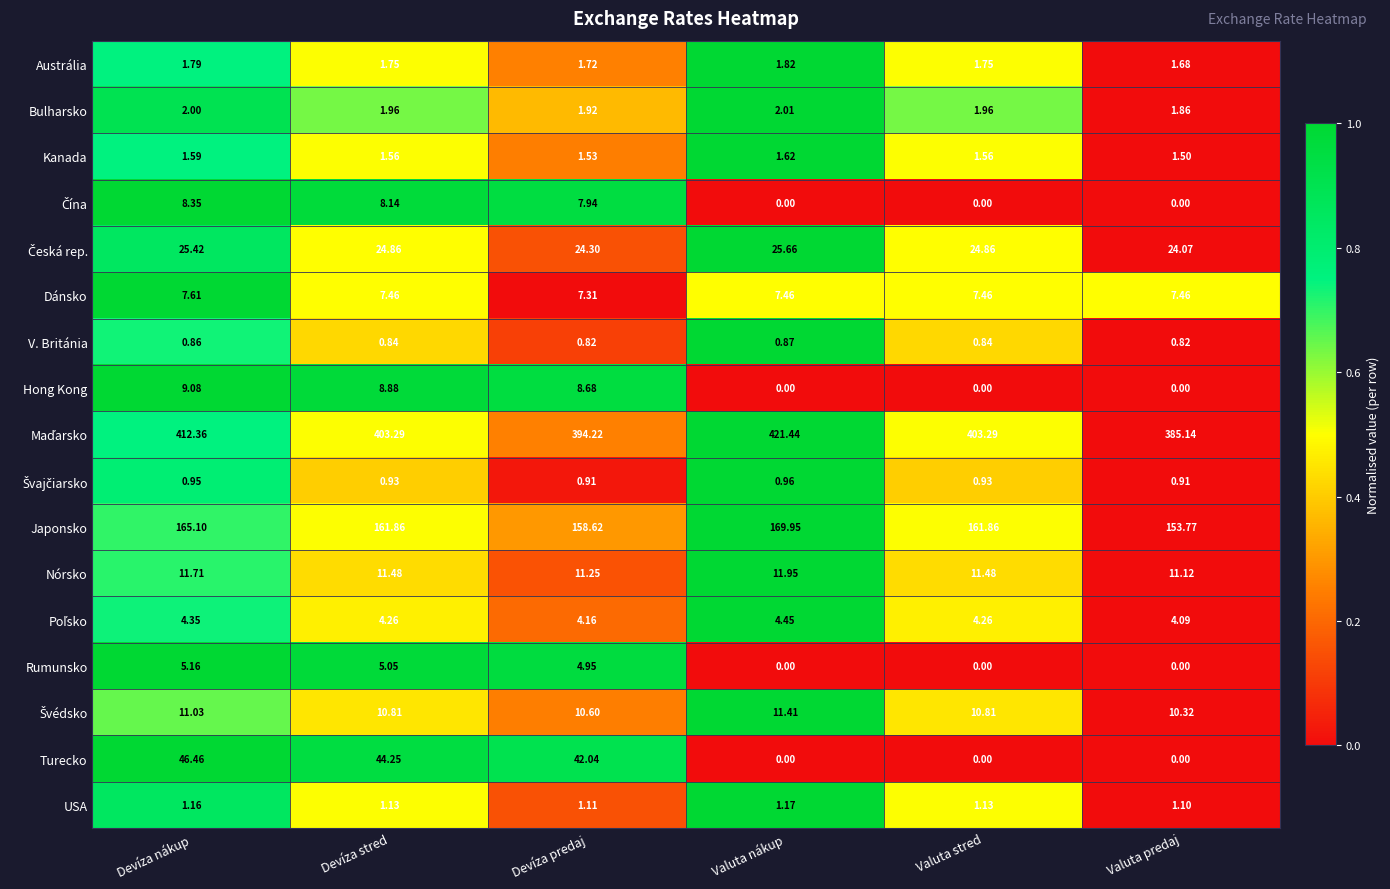

At which label does Bulharsko reach its peak?

Valuta nákup